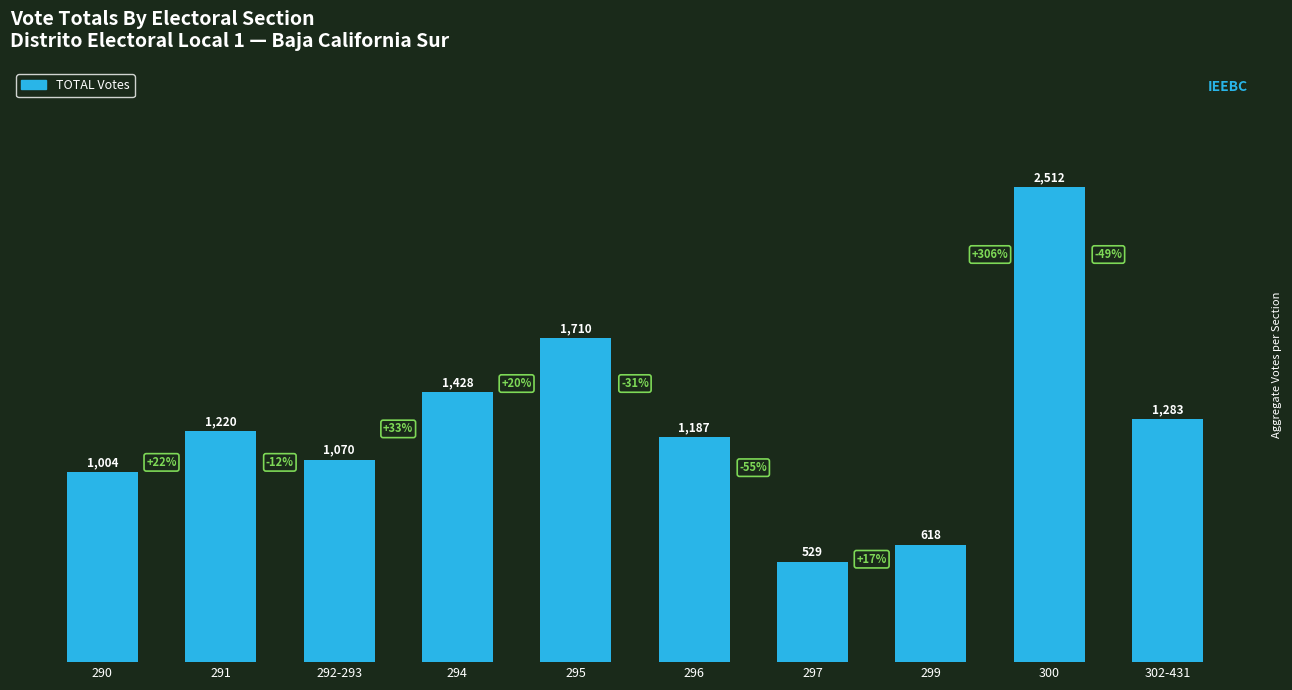

How many data points are less than 1220?

5